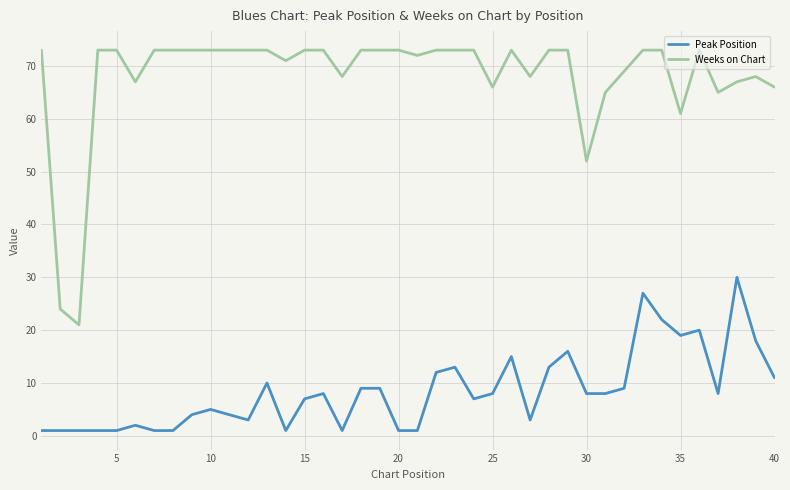

What is the maximum value for Peak Position?

30